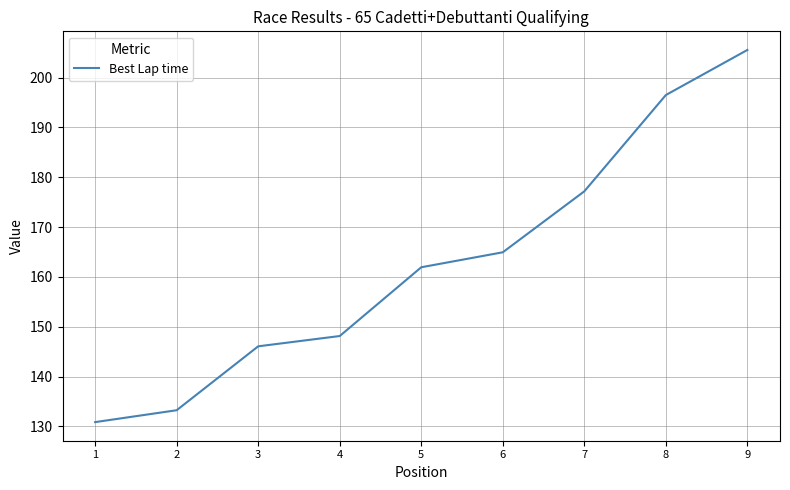

What is the minimum value shown in the chart?

130.9